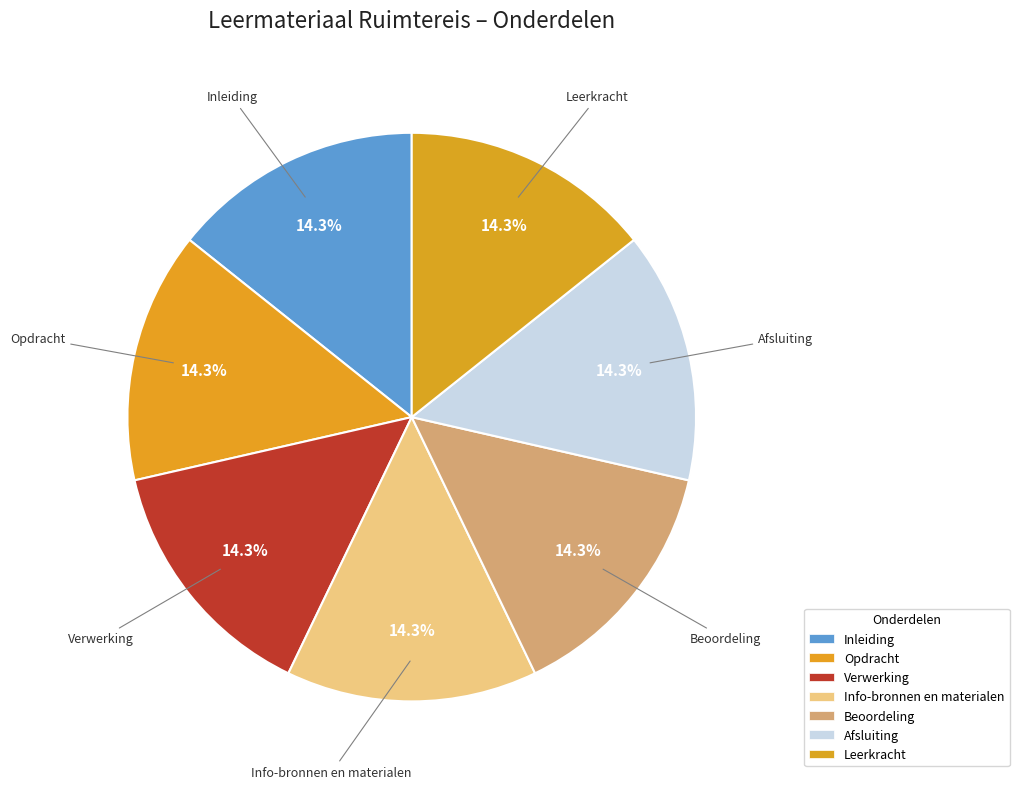

What is the ratio of the value at Leerkracht to the value at Verwerking?

1.0